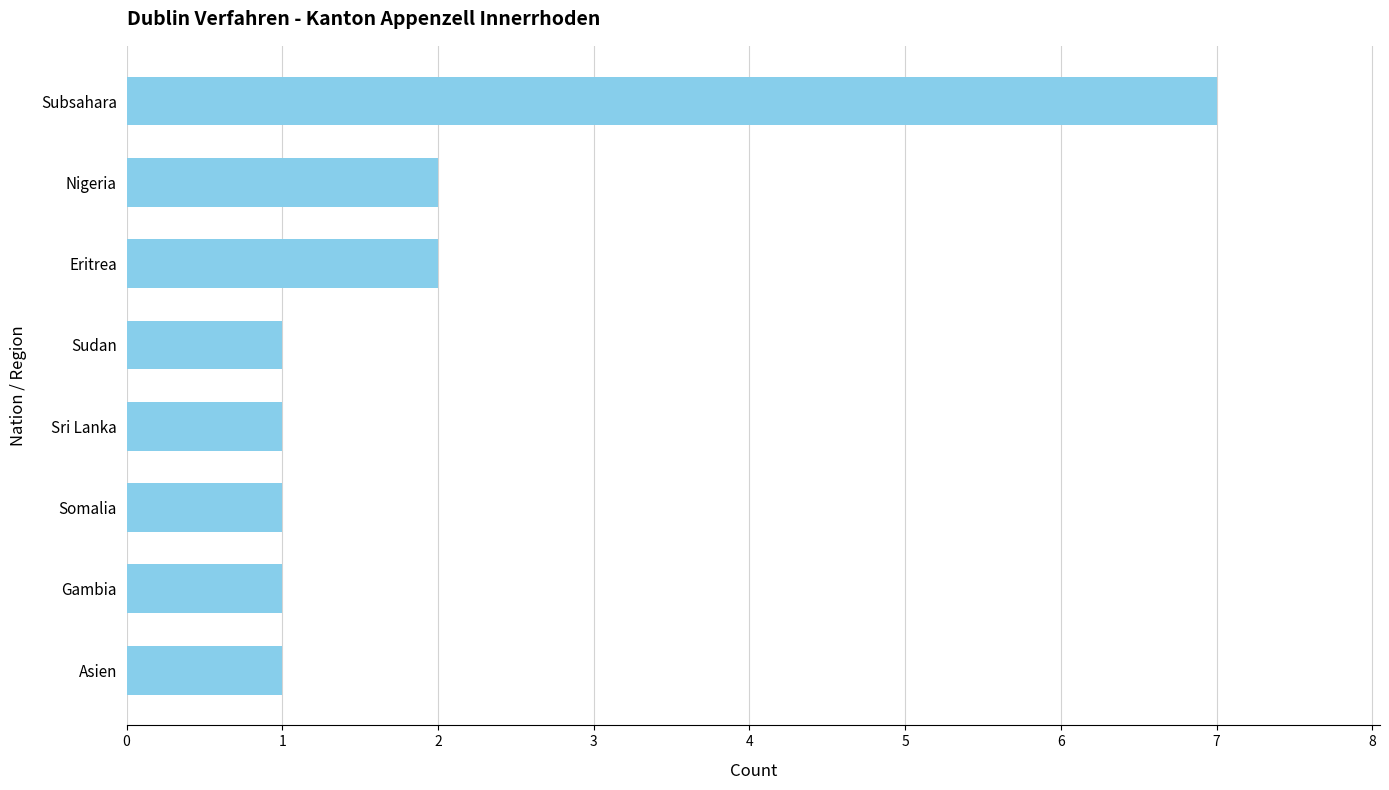

At which category does the chart reach its peak across all series?

Subsahara